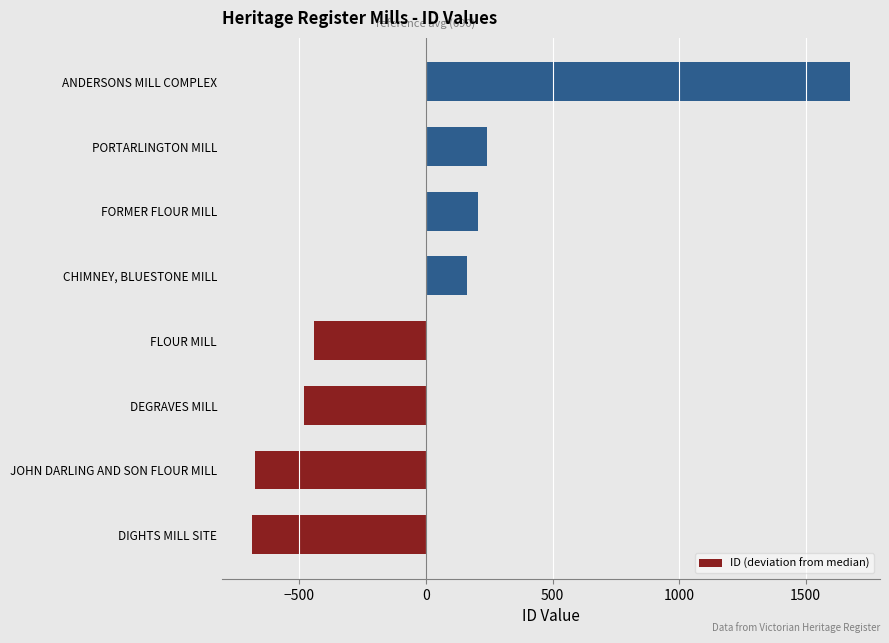

The chart shows a value of -688 at DIGHTS MILL SITE. True or false?

True